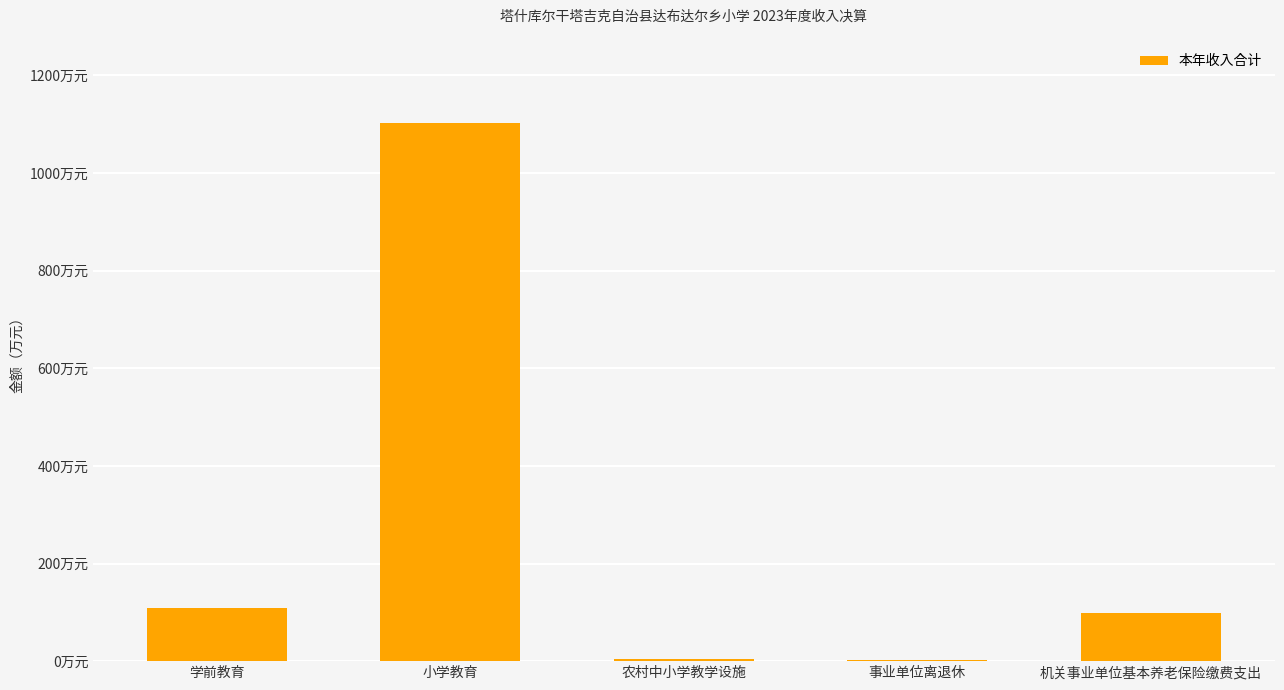

Rank the categories by value from lowest to highest.

事业单位离退休, 农村中小学教学设施, 机关事业单位基本养老保险缴费支出, 学前教育, 小学教育